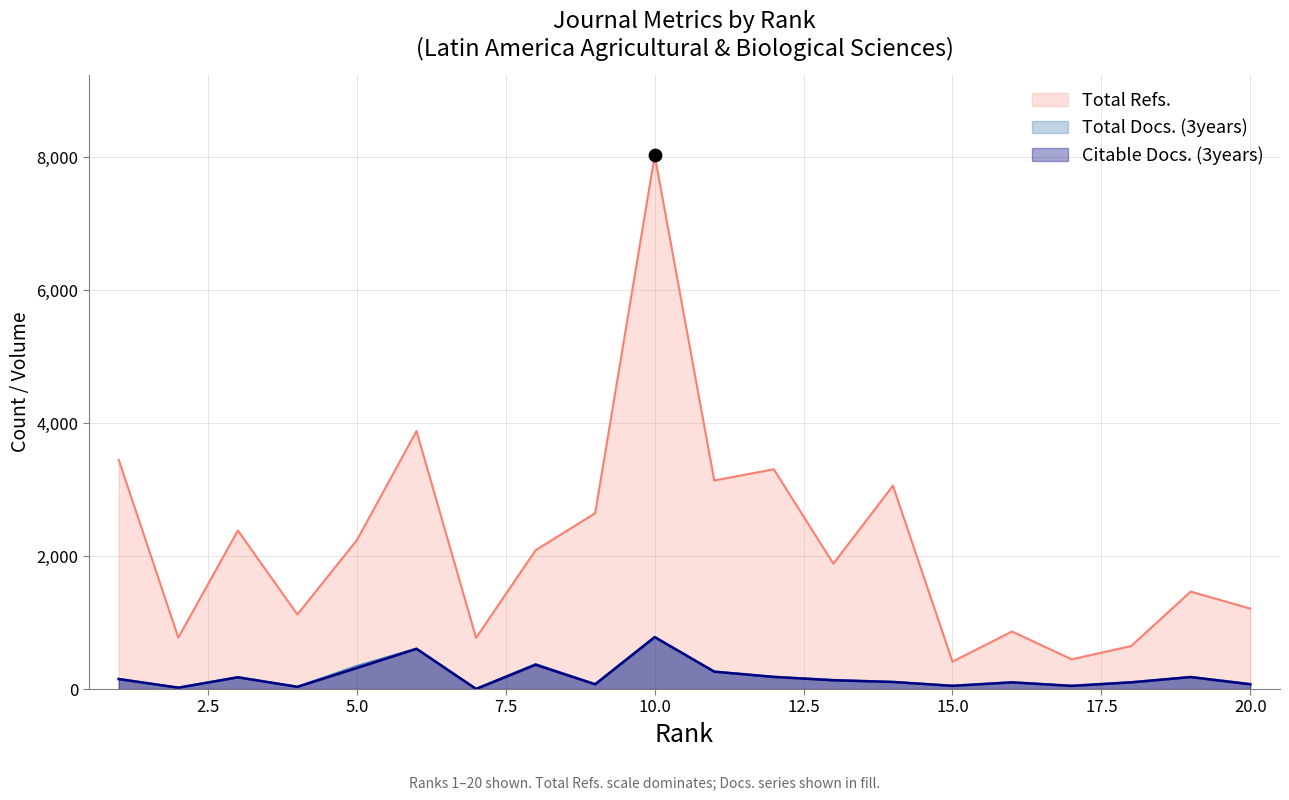

Which series has the largest total across all categories?

Total Refs.